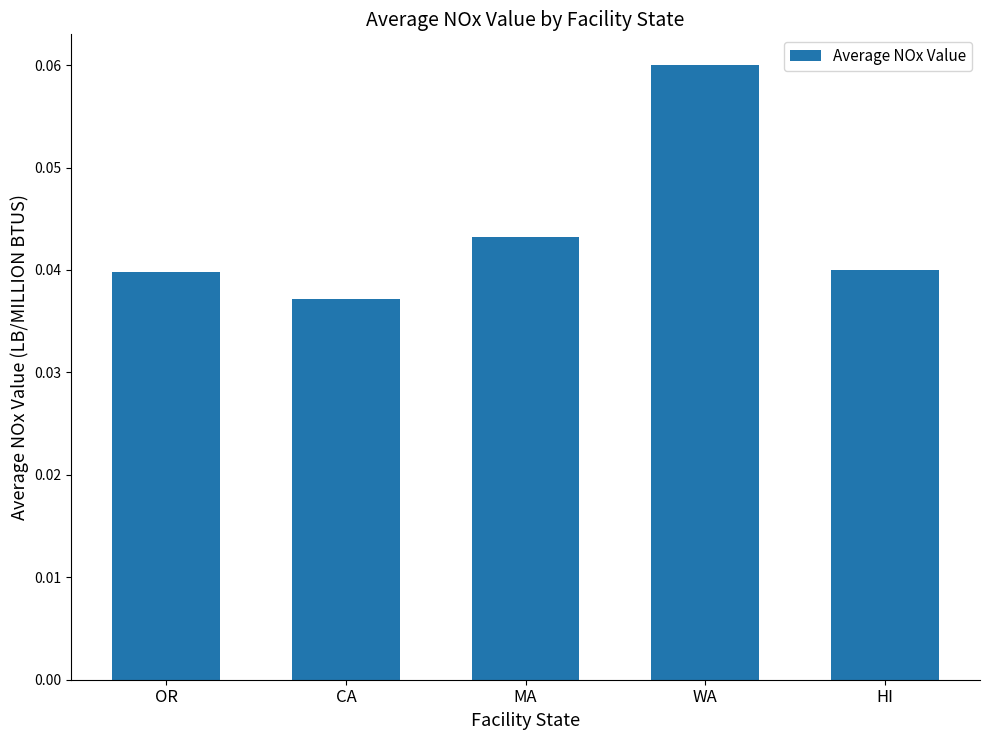

Which category has the highest value across all series?

WA